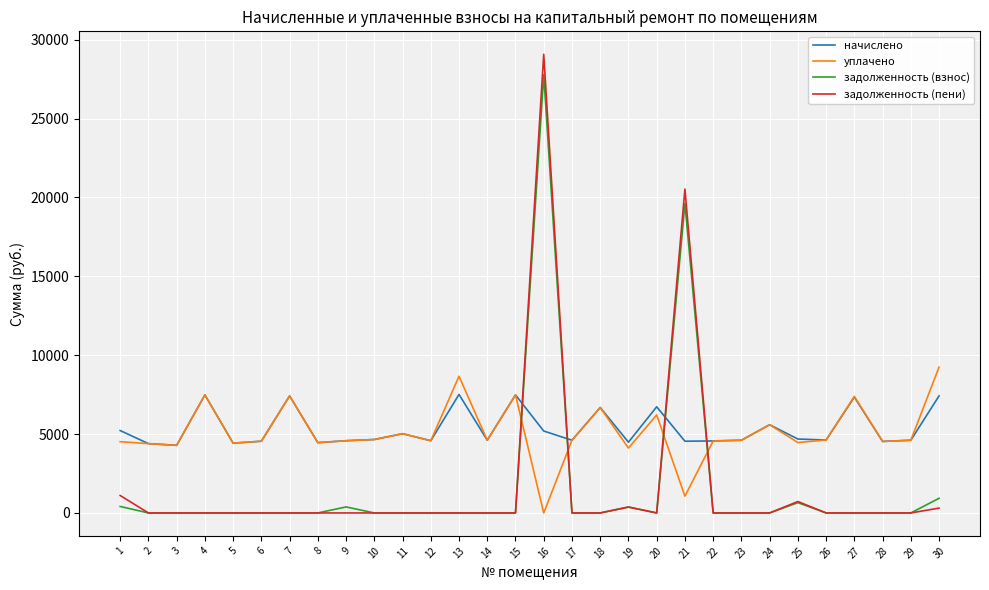

Rank the series by their maximum value, from highest to lowest.

задолженность (пени), задолженность (взнос), уплачено, начислено